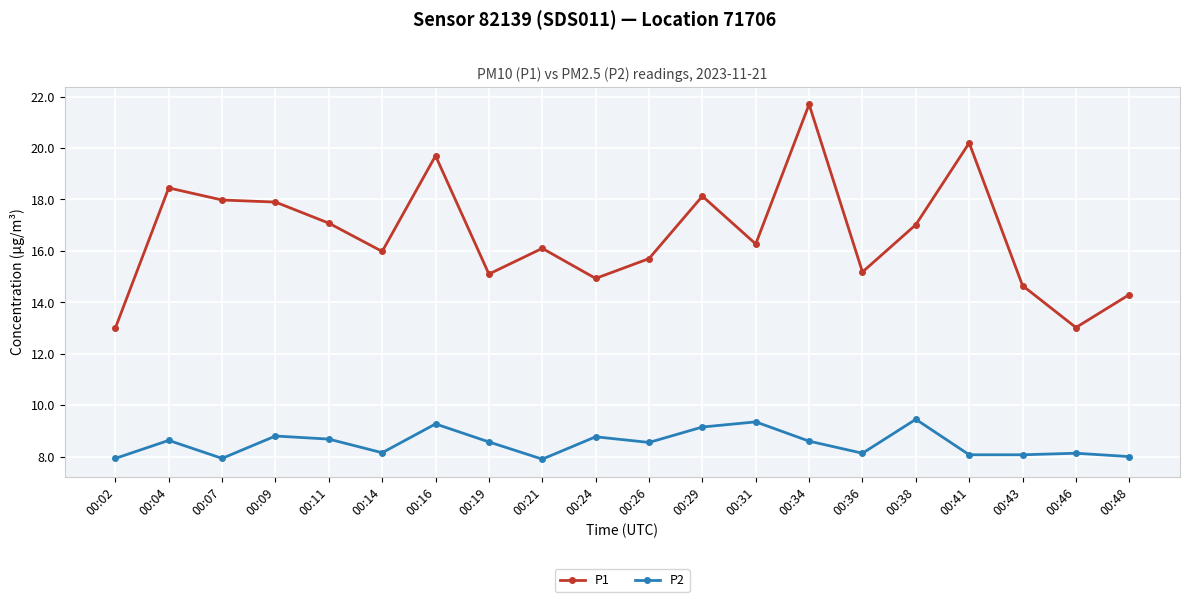

What is the total value across all series at 00:41?

28.3